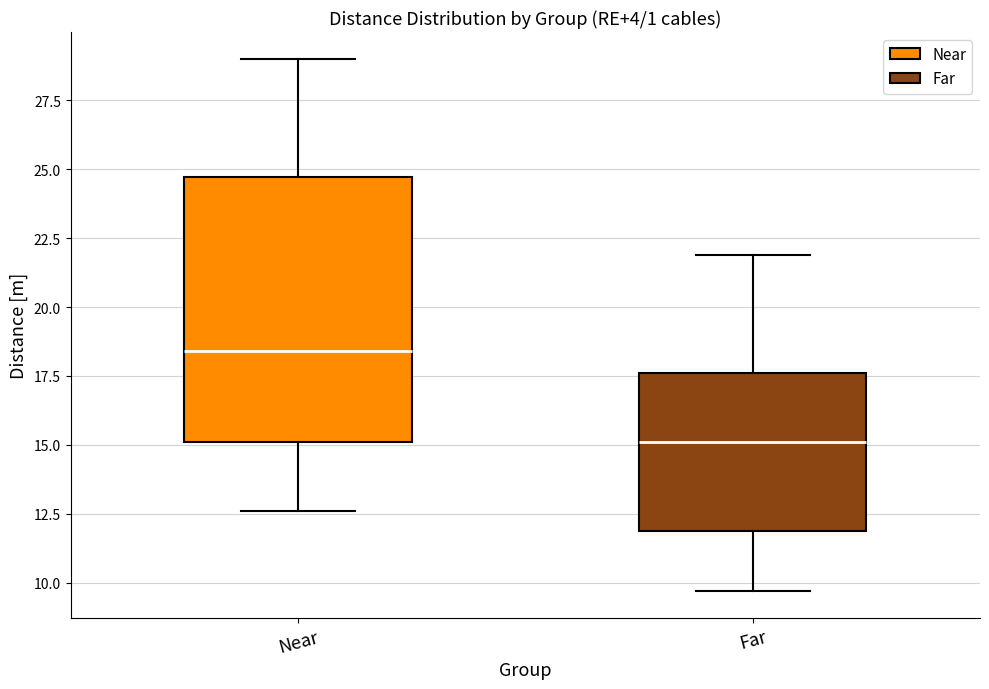

Reading left to right, transcribe this box plot: for each box, give where its median line is, the range the box spans, and where its two whiskers end, as read against the y-axis. The values are not printed on the chart, so give them approximately, as read against the axis.

Near: median 18.5, box 15.0 to 24.5, whiskers 12.5 to 29.0
Far: median 15.0, box 12.0 to 17.5, whiskers 9.5 to 22.0